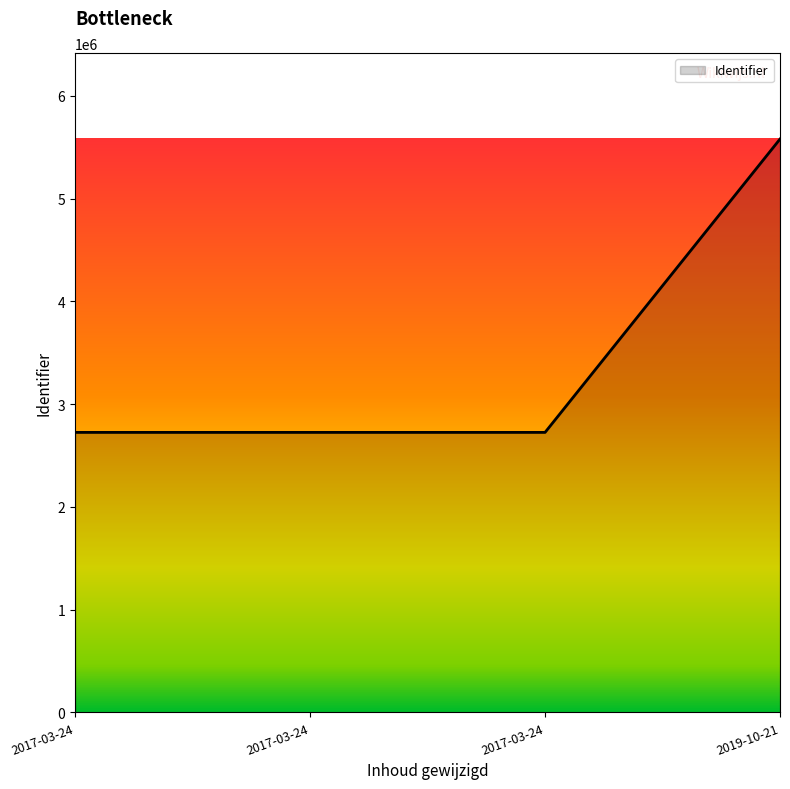

At which category does the chart reach its minimum across all series?

2017-03-24